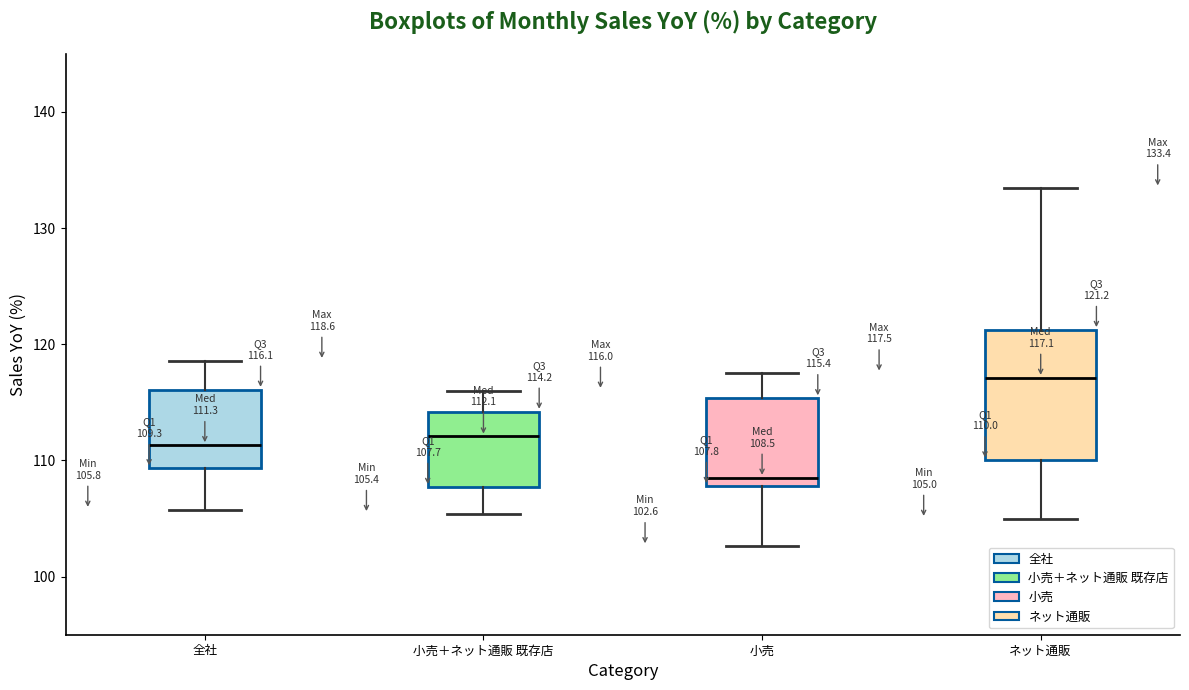

Which box has the highest median line?

ネット通販